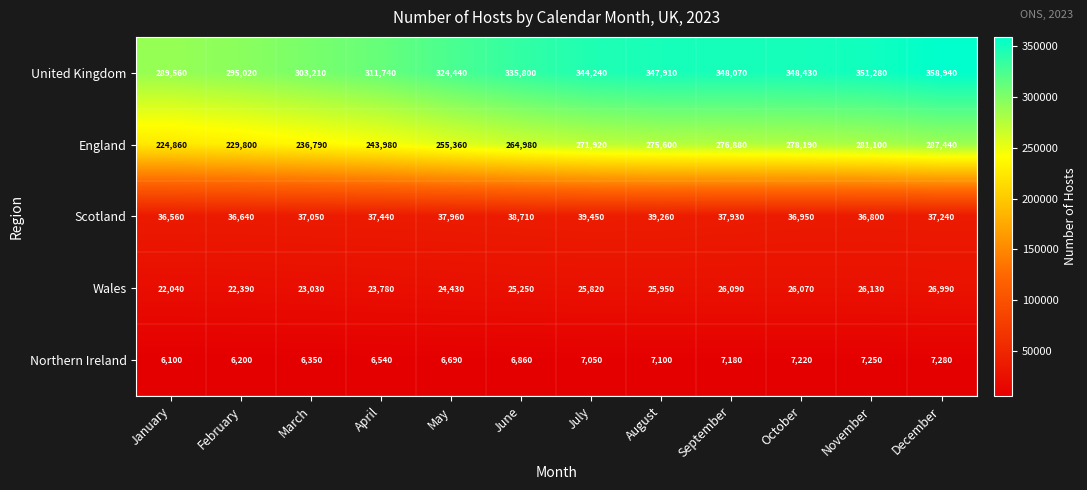

Which series has the largest total across all categories?

United Kingdom